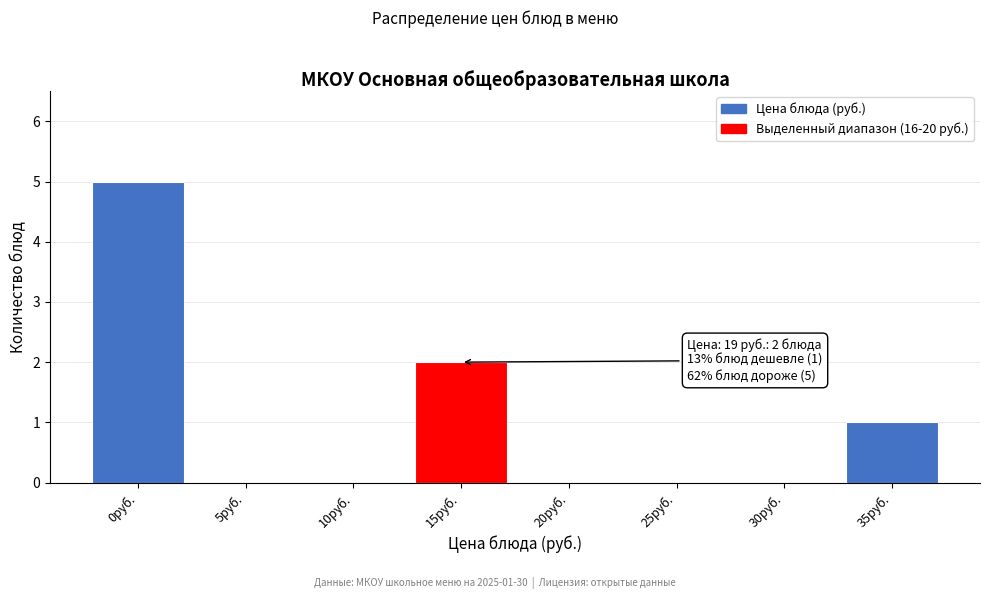

Reading left to right, transcribe all the data shown in this chart.

0руб.=5	5руб.=0	10руб.=0	15руб.=2	20руб.=0	25руб.=0	30руб.=0	35руб.=1